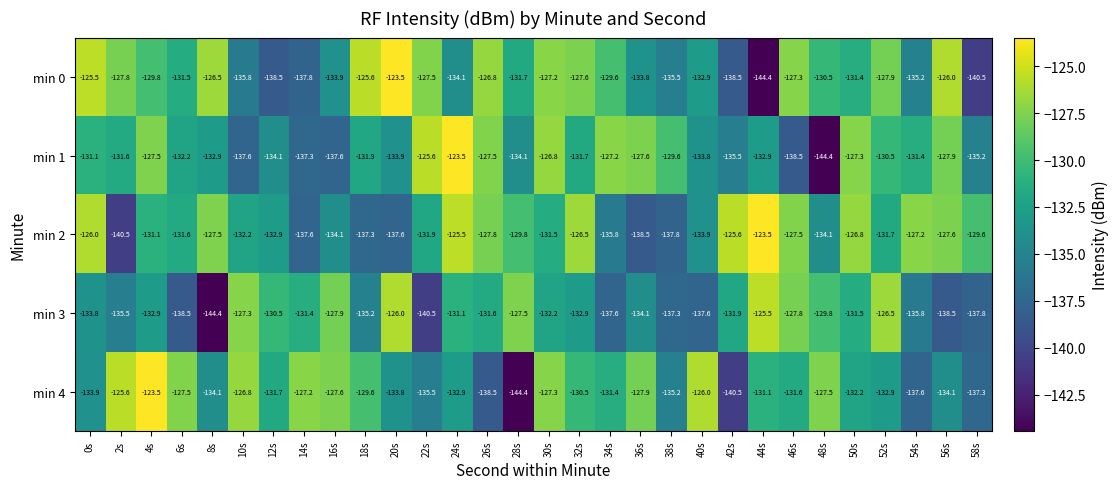

What is the highest value of the min 2 series?

-123.5